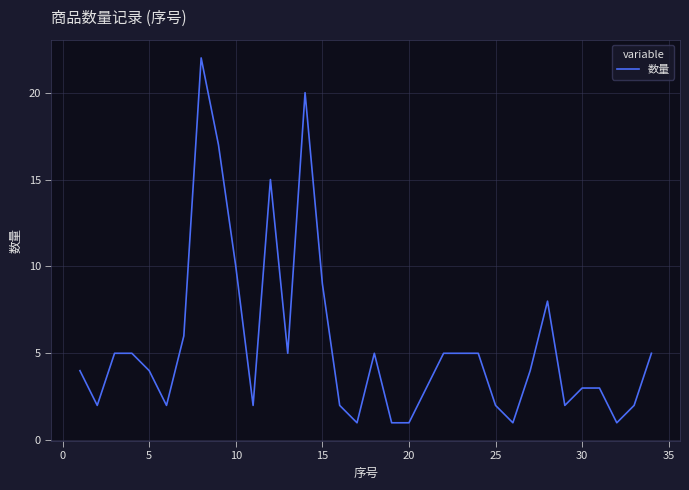

What is the difference between the maximum and minimum values?

21